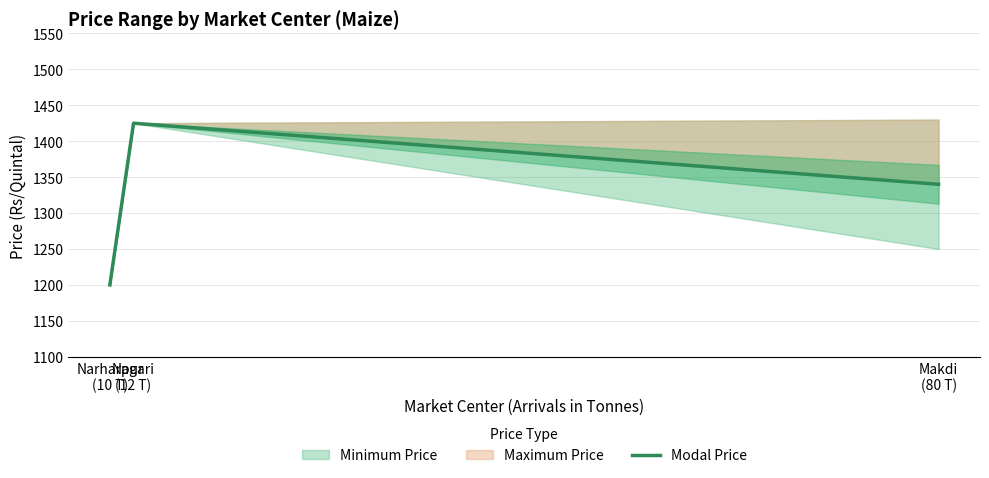

List the labels in order of value, smallest first.

Narharpur
(10 T), Makdi
(80 T), Nagari
(12 T)